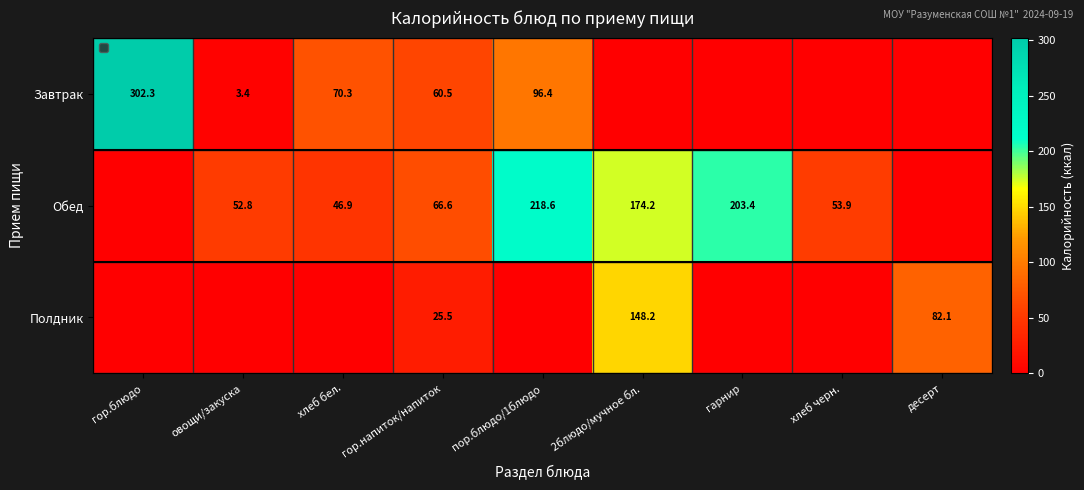

What is the difference between the maximum and minimum values in the Полдник series?

148.2